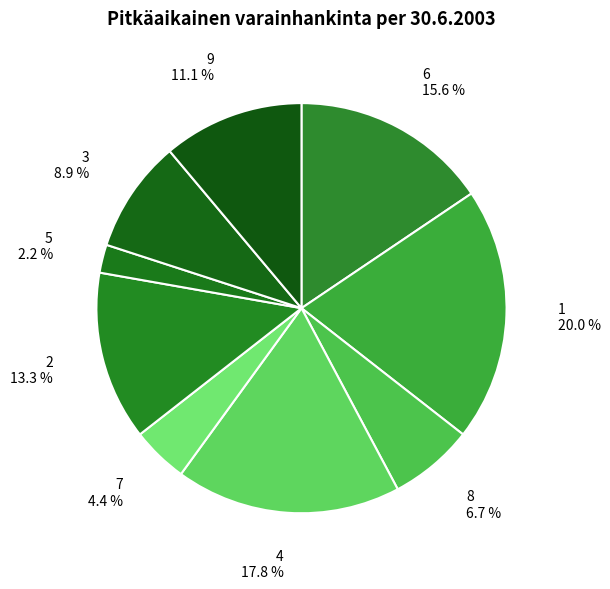

What percentage do 4 and 5 together represent?

20.0%